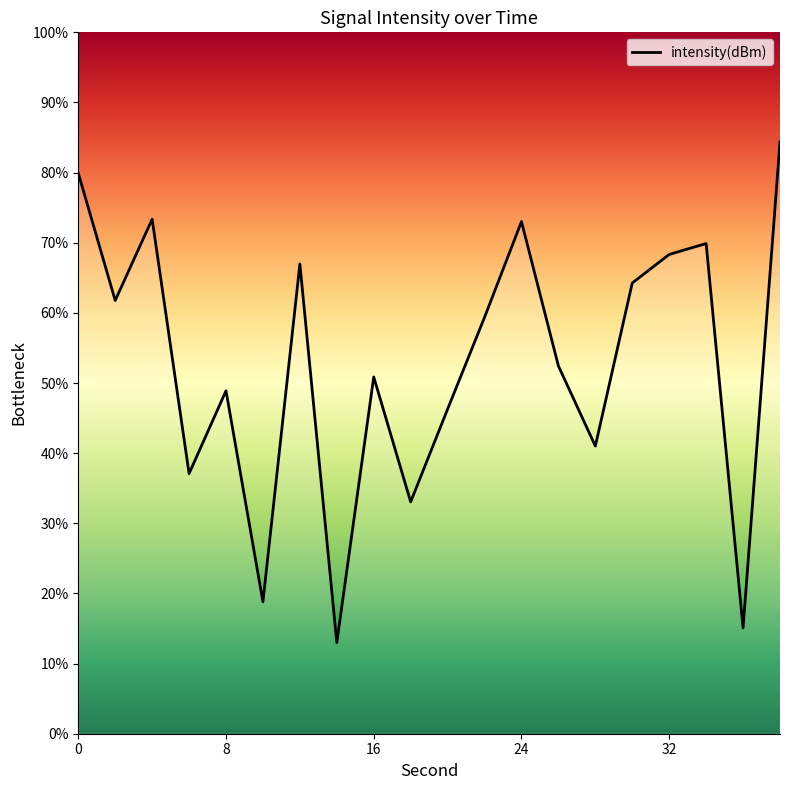

The chart shows a value of 52.4 at 26. True or false?

True